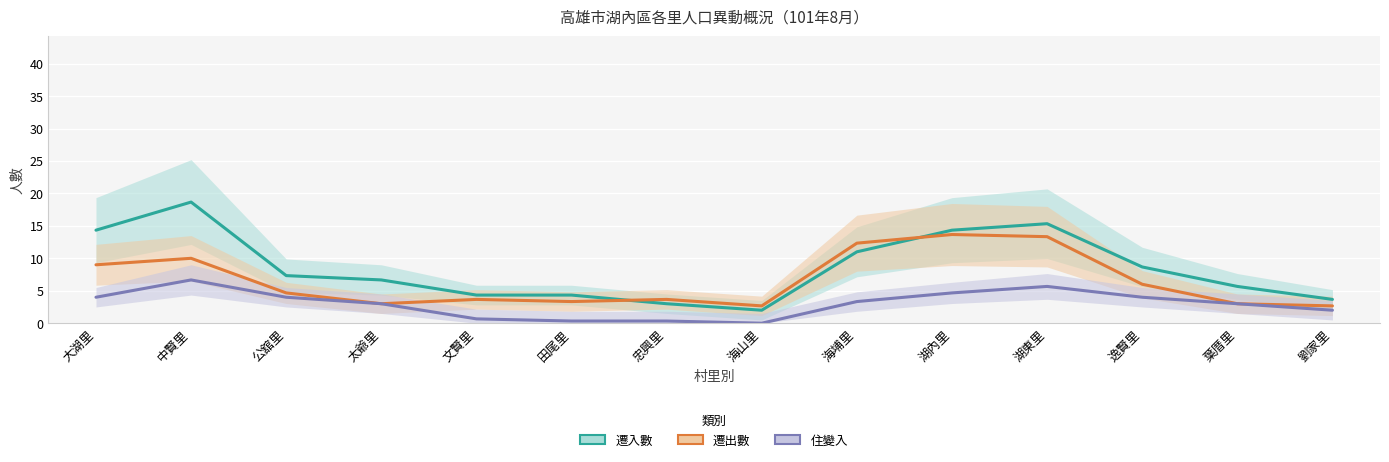

What is the label of the 12th point from the left?

逸賢里